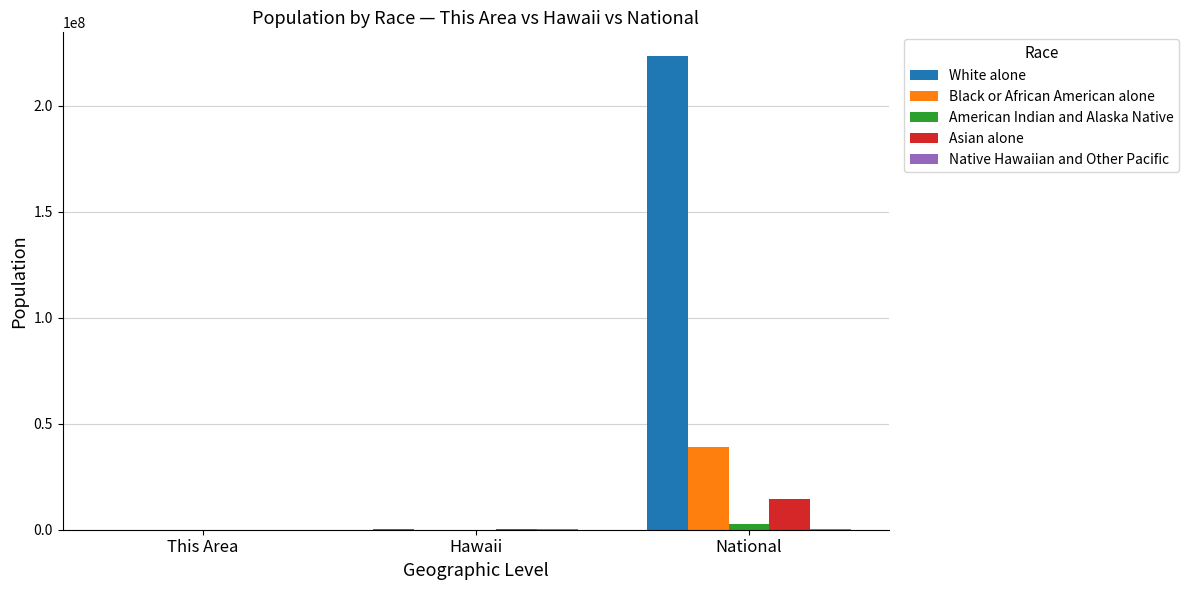

How many groups of bars are there?

3